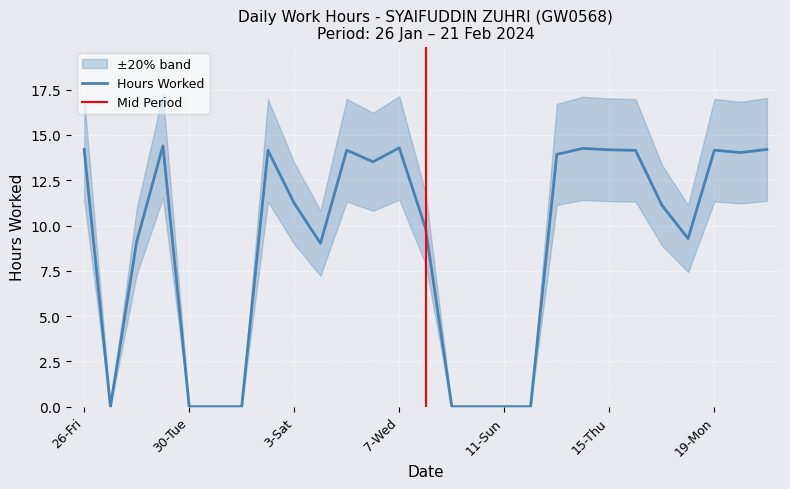

Reading left to right, what are all the values shown in this chart?

26-Fri=14.2	27-Sat=0.0	28-Sun=9.1	29-Mon=14.4	30-Tue=0.0	31-Wed=0.0	1-Thu=0.0	2-Fri=14.2	3-Sat=11.2	4-Sun=9.0	5-Mon=14.2	6-Tue=13.5	7-Wed=14.3	8-Thu=9.9	9-Fri=0.0	10-Sat=0.0	11-Sun=0.0	12-Mon=0.0	13-Tue=13.9	14-Wed=14.3	15-Thu=14.2	16-Fri=14.2	17-Sat=11.1	18-Sun=9.3	19-Mon=14.2	20-Tue=14.0	21-Wed=14.2